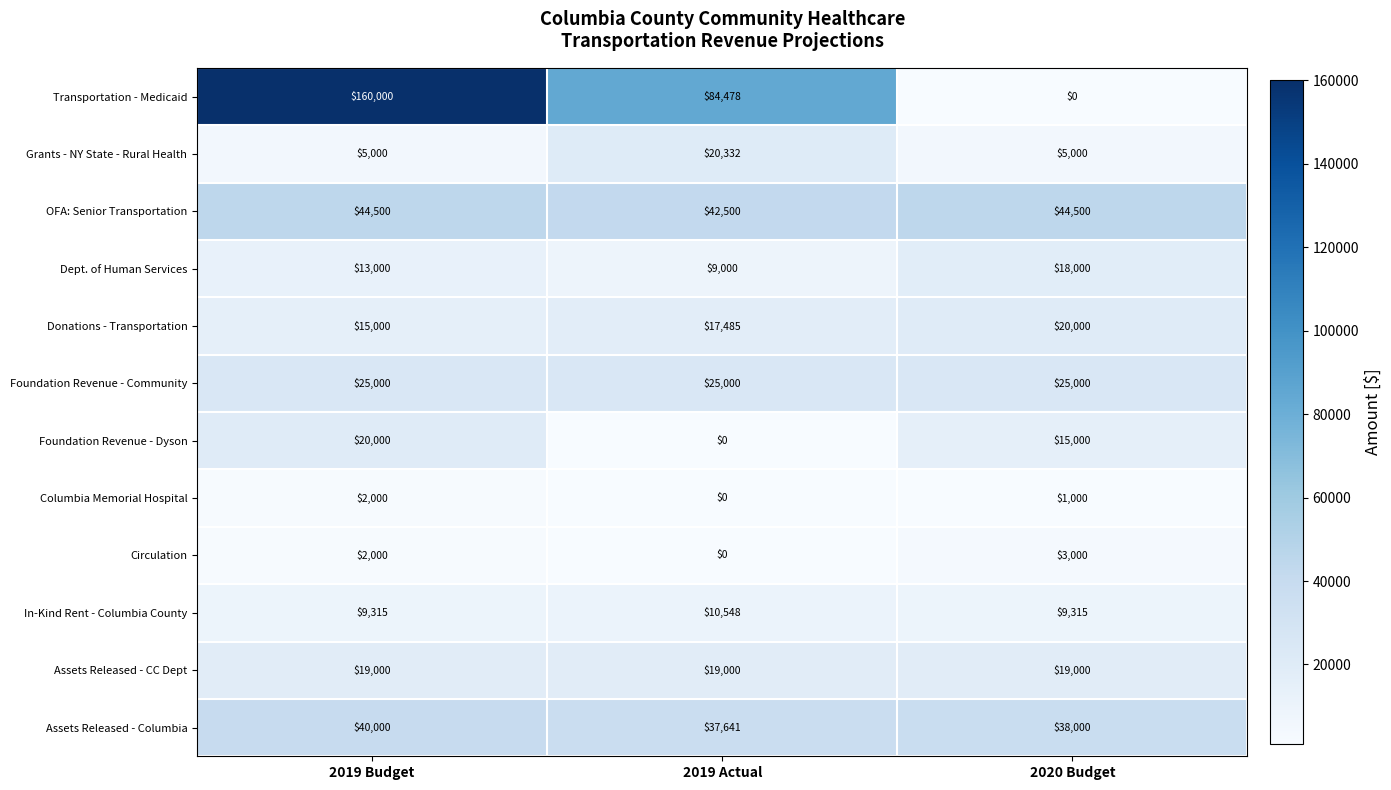

Which series has the largest total across all categories?

Transportation - Medicaid